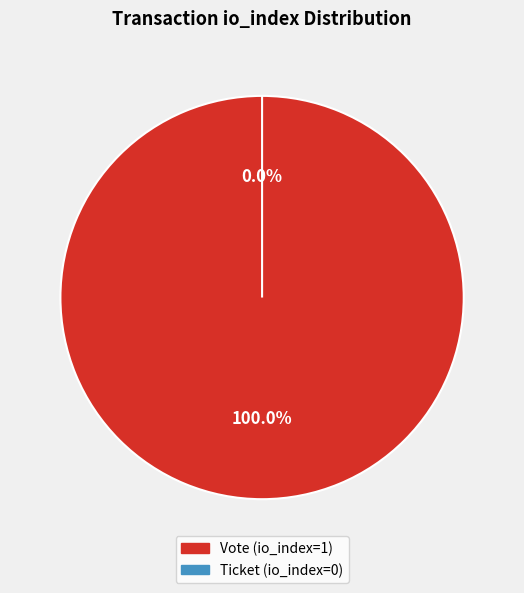

How many segments does this pie chart have?

2